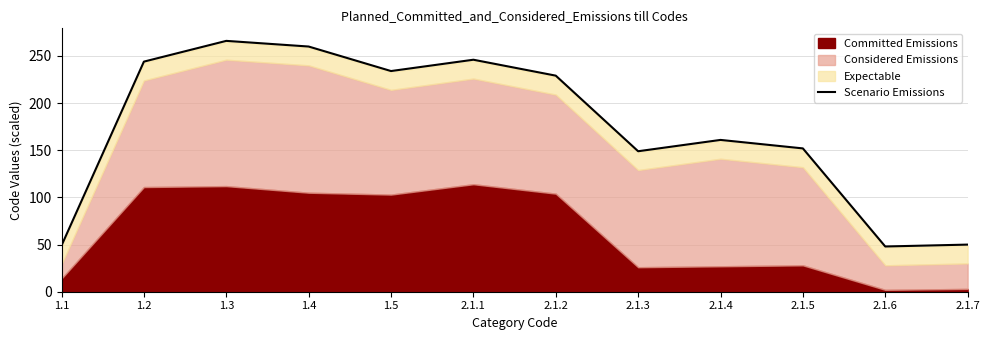

What is the sum of the values at 1.2 and 1.4?

503.9